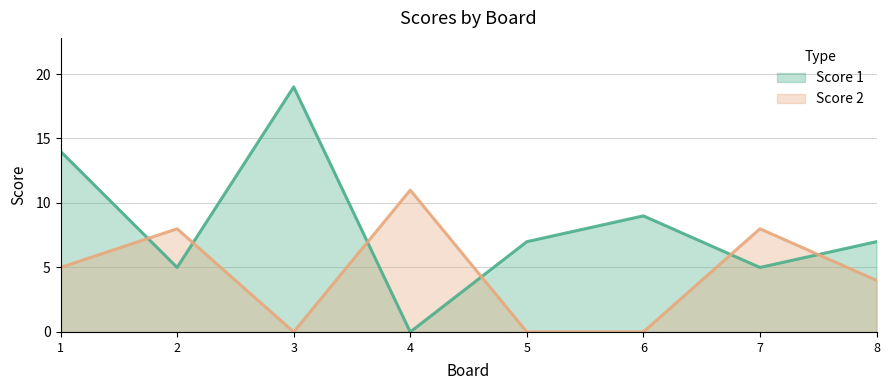

Where does the Score 1 series first go above 7?

1